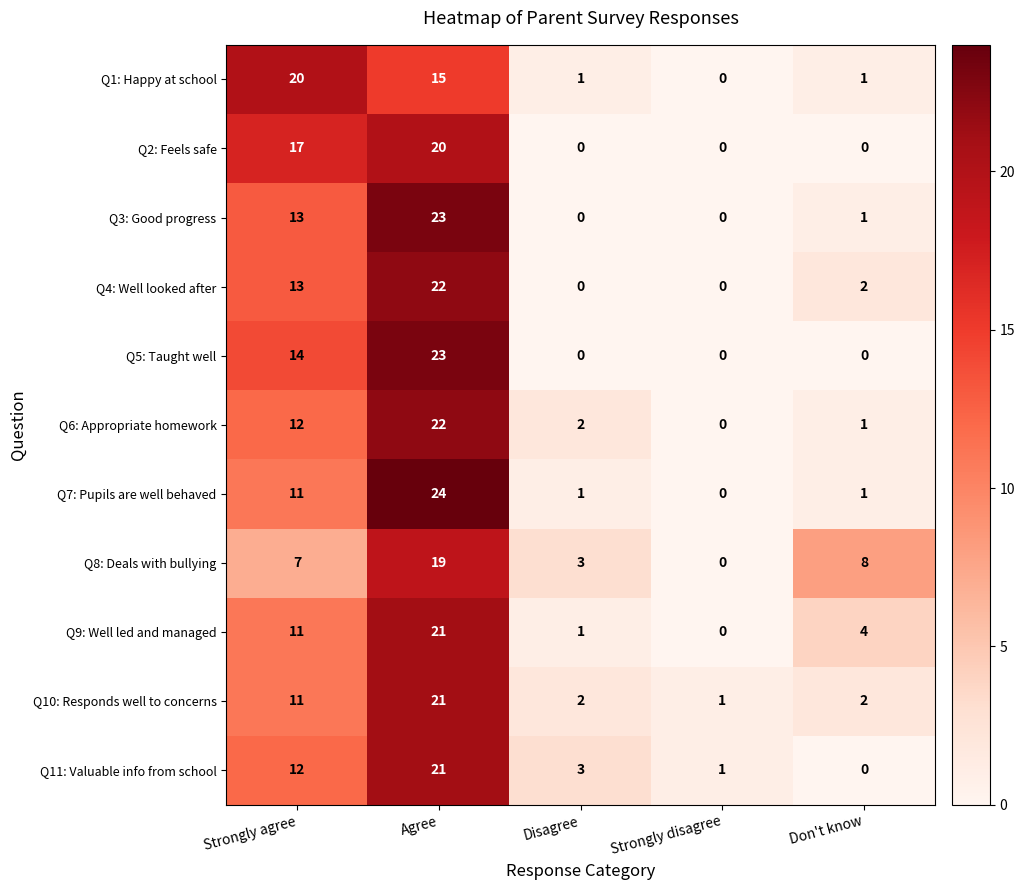

What is the sum of all Q1: Happy at school values?

37